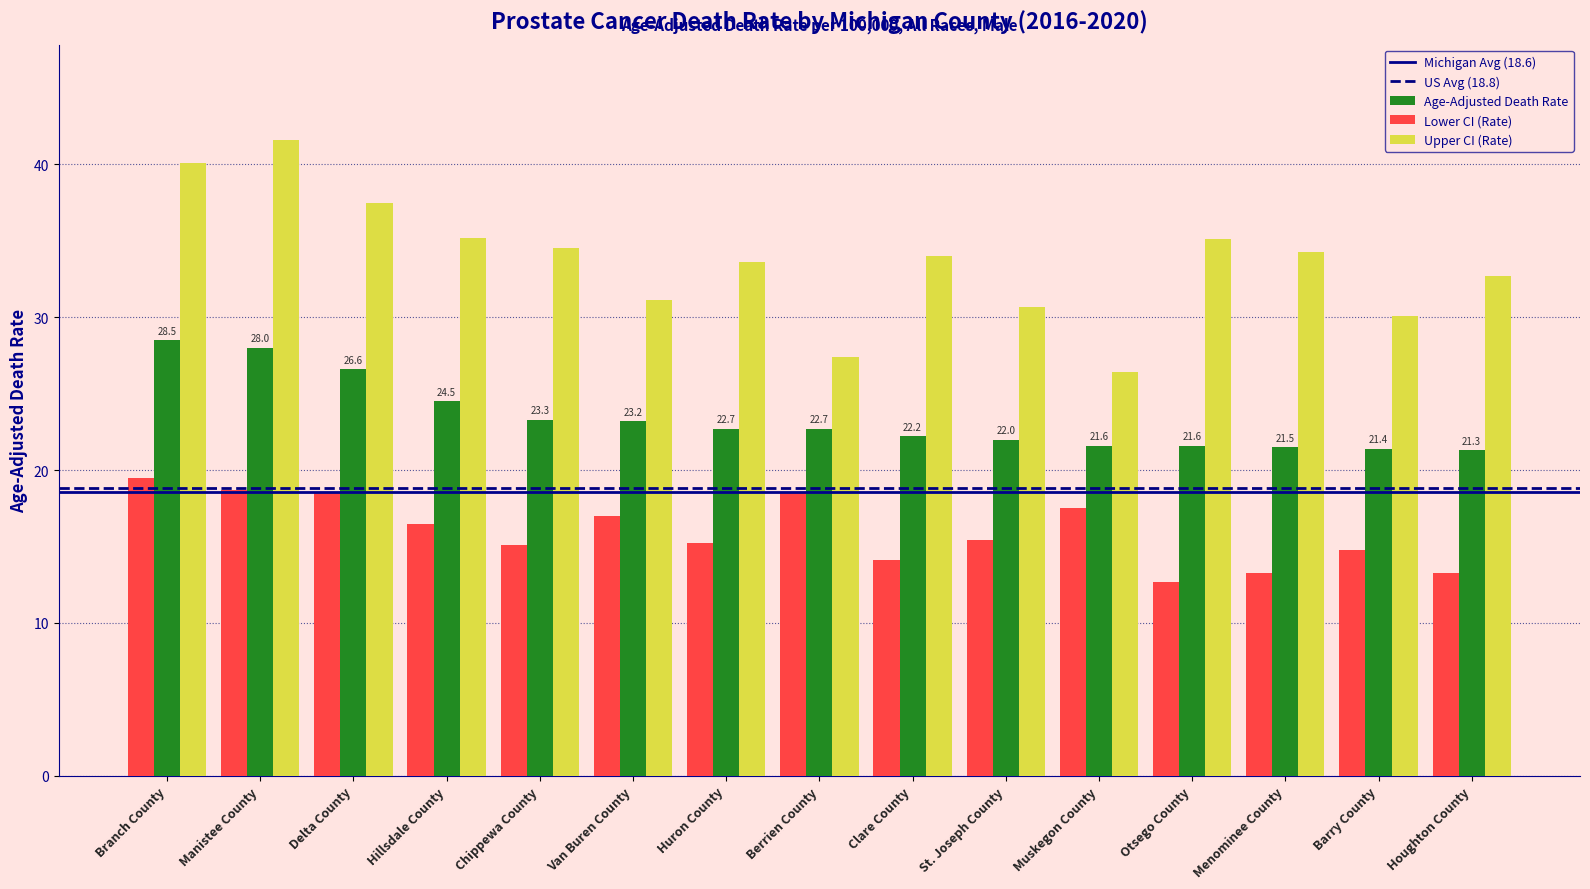

What position from the left is Otsego County?

12